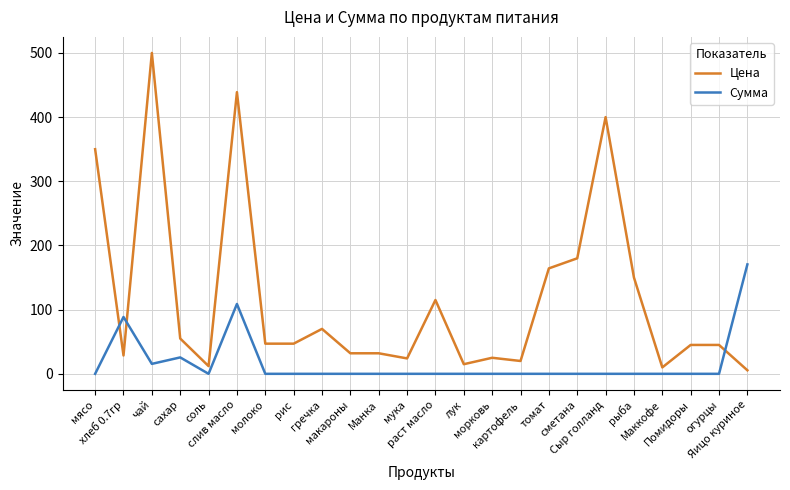

Rank the series by their average value, from highest to lowest.

Цена, Сумма